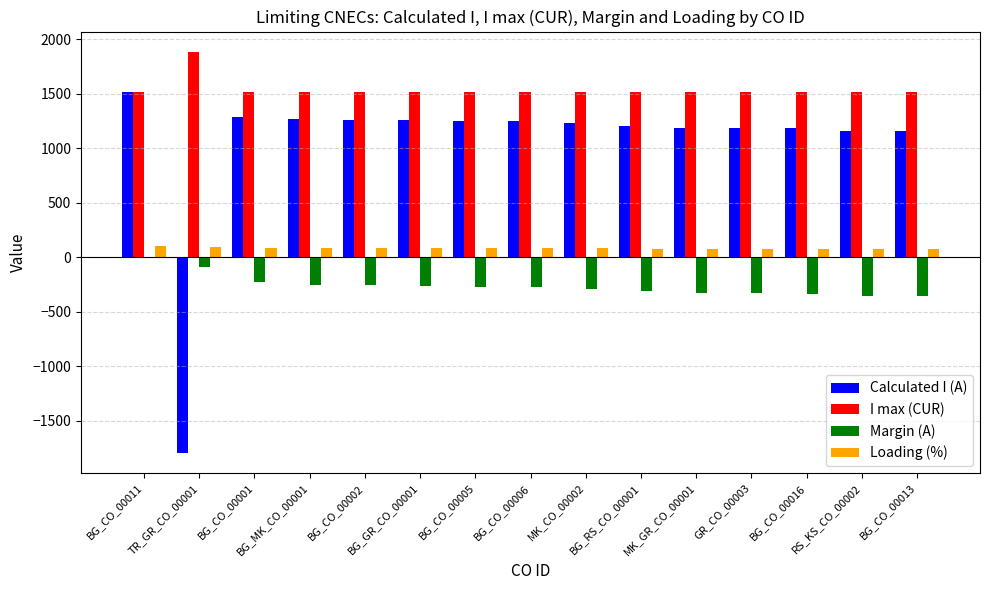

Which series has the largest total across all categories?

I max (CUR)